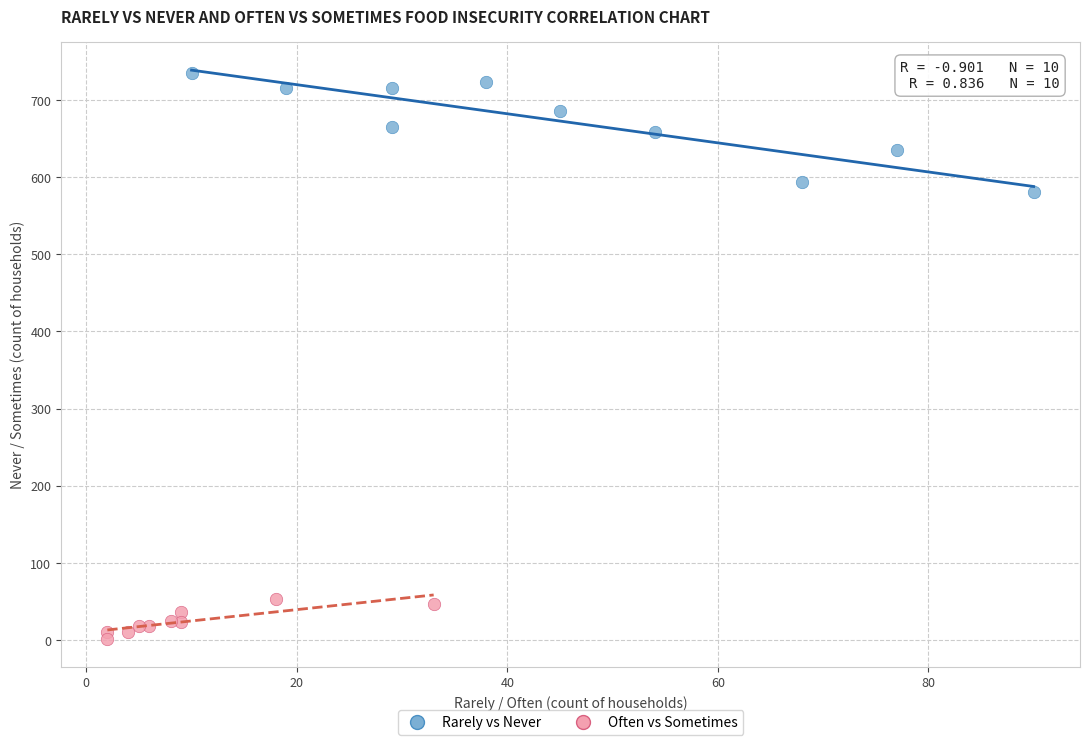

Which series reaches the maximum Y coordinate?

Rarely vs Never